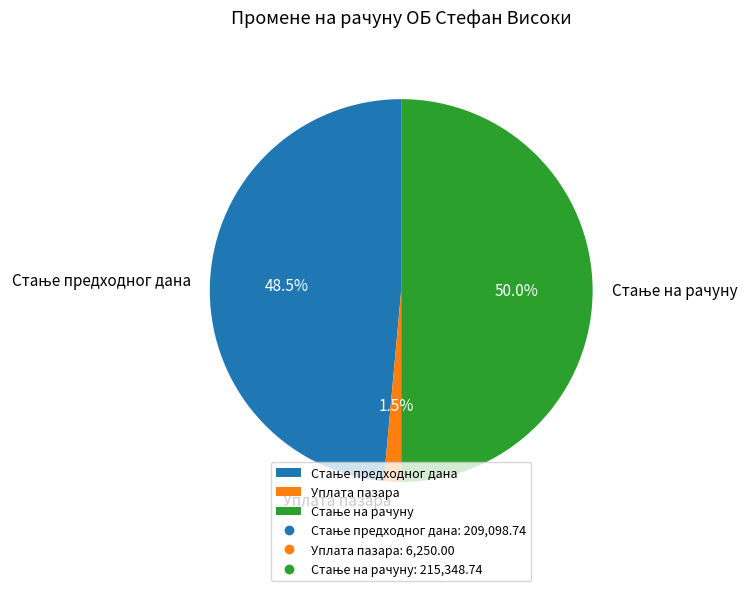

Does Уплата пазара account for over 50% of the chart?

No